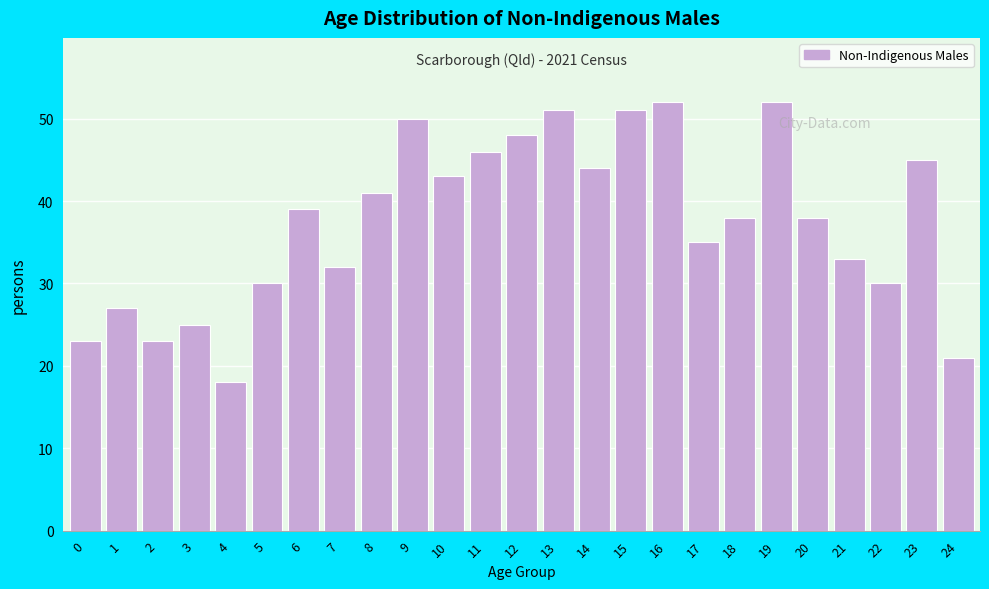

Reading right to left, extract all data points from this chart.

24=21	23=45	22=30	21=33	20=38	19=52	18=38	17=35	16=52	15=51	14=44	13=51	12=48	11=46	10=43	9=50	8=41	7=32	6=39	5=30	4=18	3=25	2=23	1=27	0=23